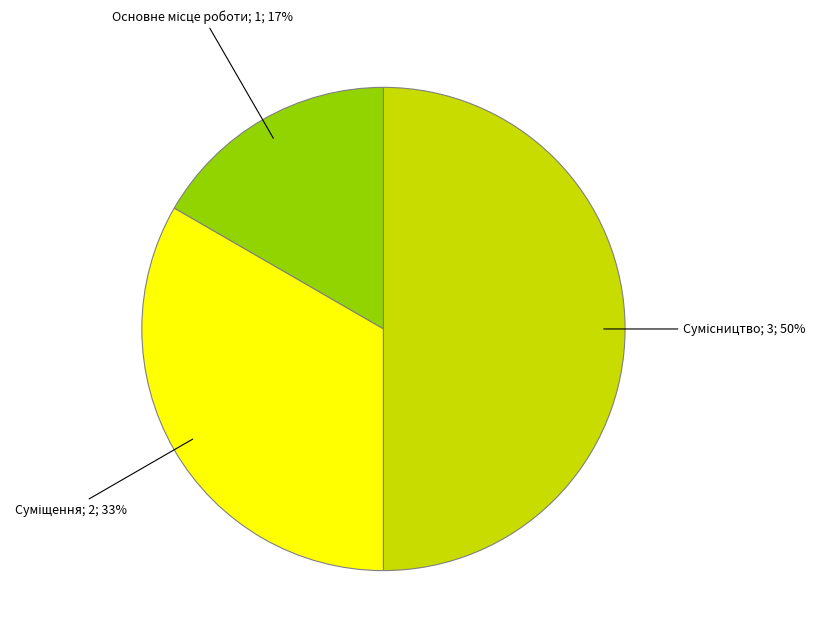

To the nearest percent, what is the difference between the largest and smallest slice percentages?

33%